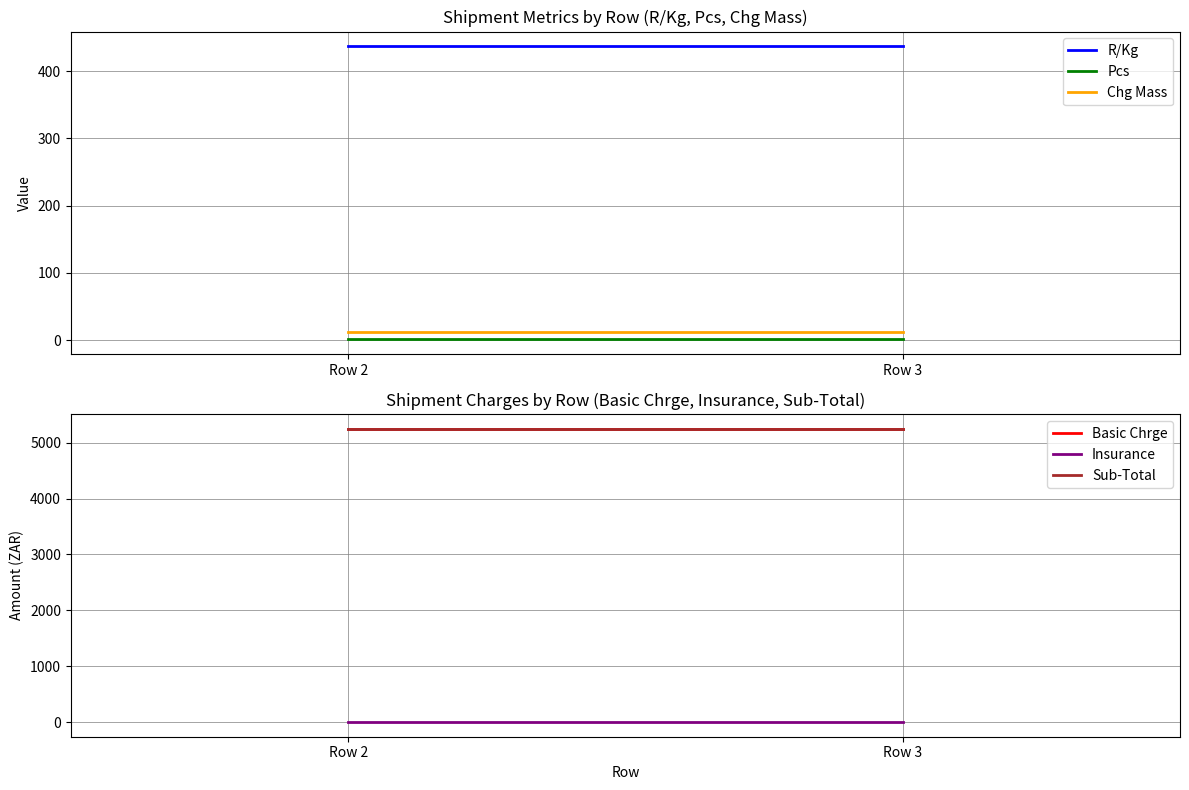

The Chg Mass series shows 17.1 at Row 2. True or false?

False